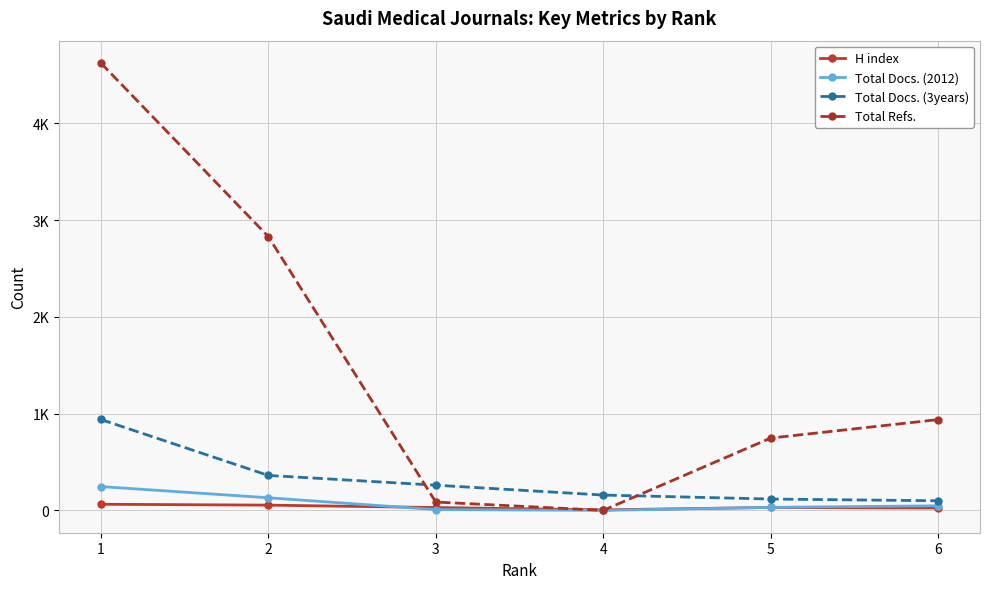

What are all the series names shown in the legend?

H index, Total Docs. (2012), Total Docs. (3years), Total Refs.